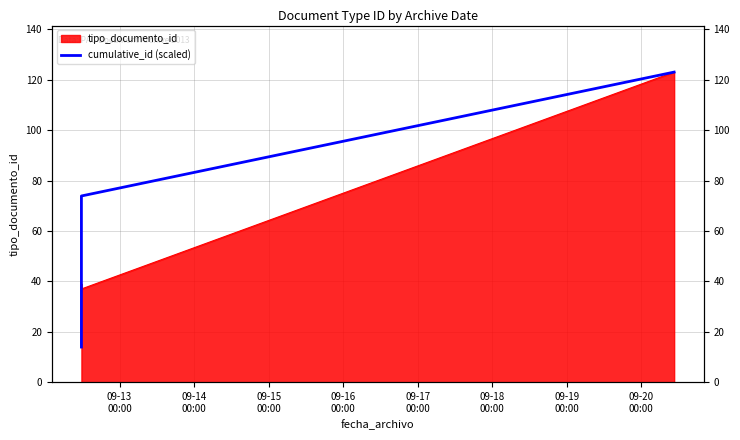

Does the chart display data point markers on the line(s)?

No